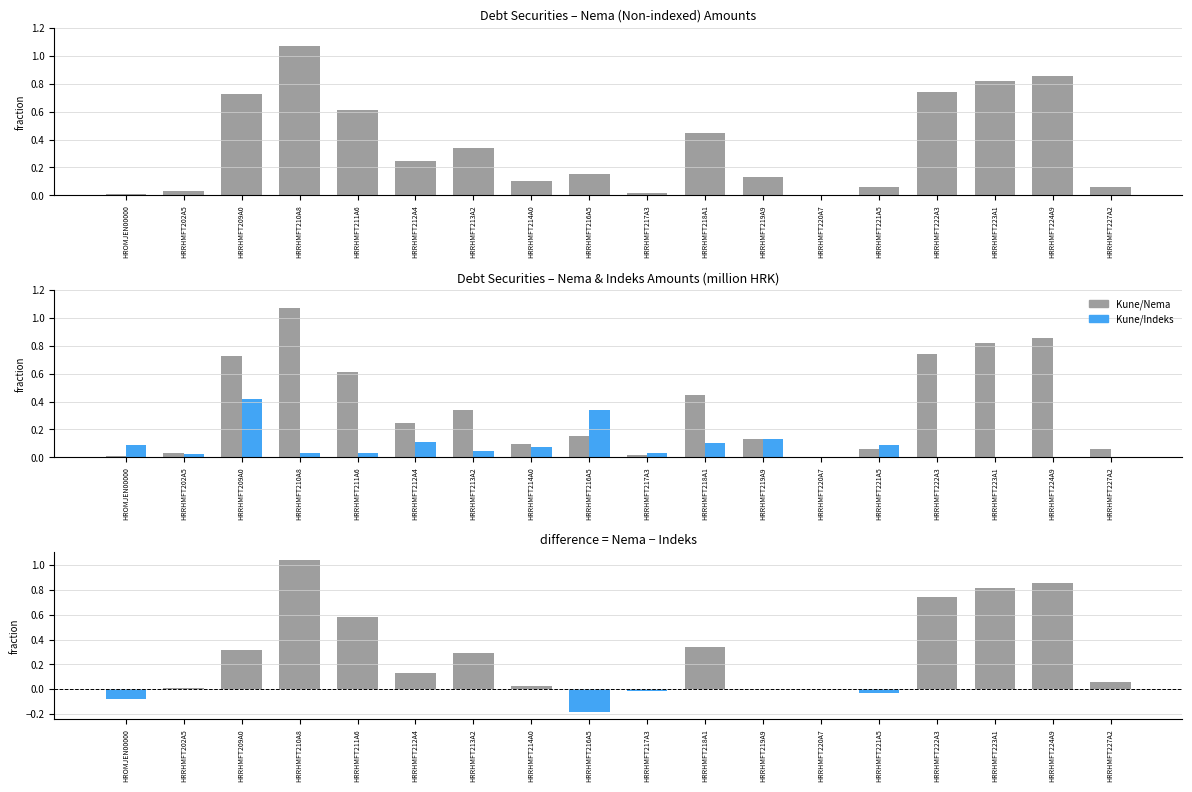

What is the difference between the Kune/Nema values at HRRHMFT223A1 and HRRHMFT219A9?

0.7